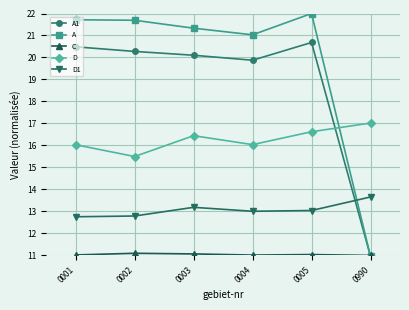

Between 0003 and 0990, which series saw the biggest shift?

A